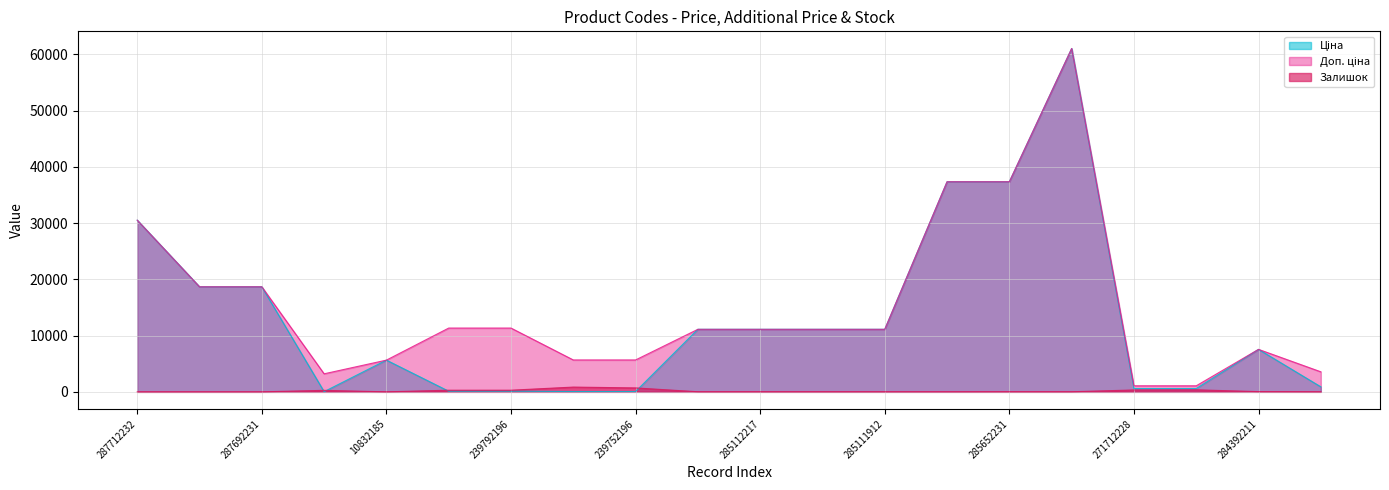

What is the maximum value shown in the chart?

61024.7